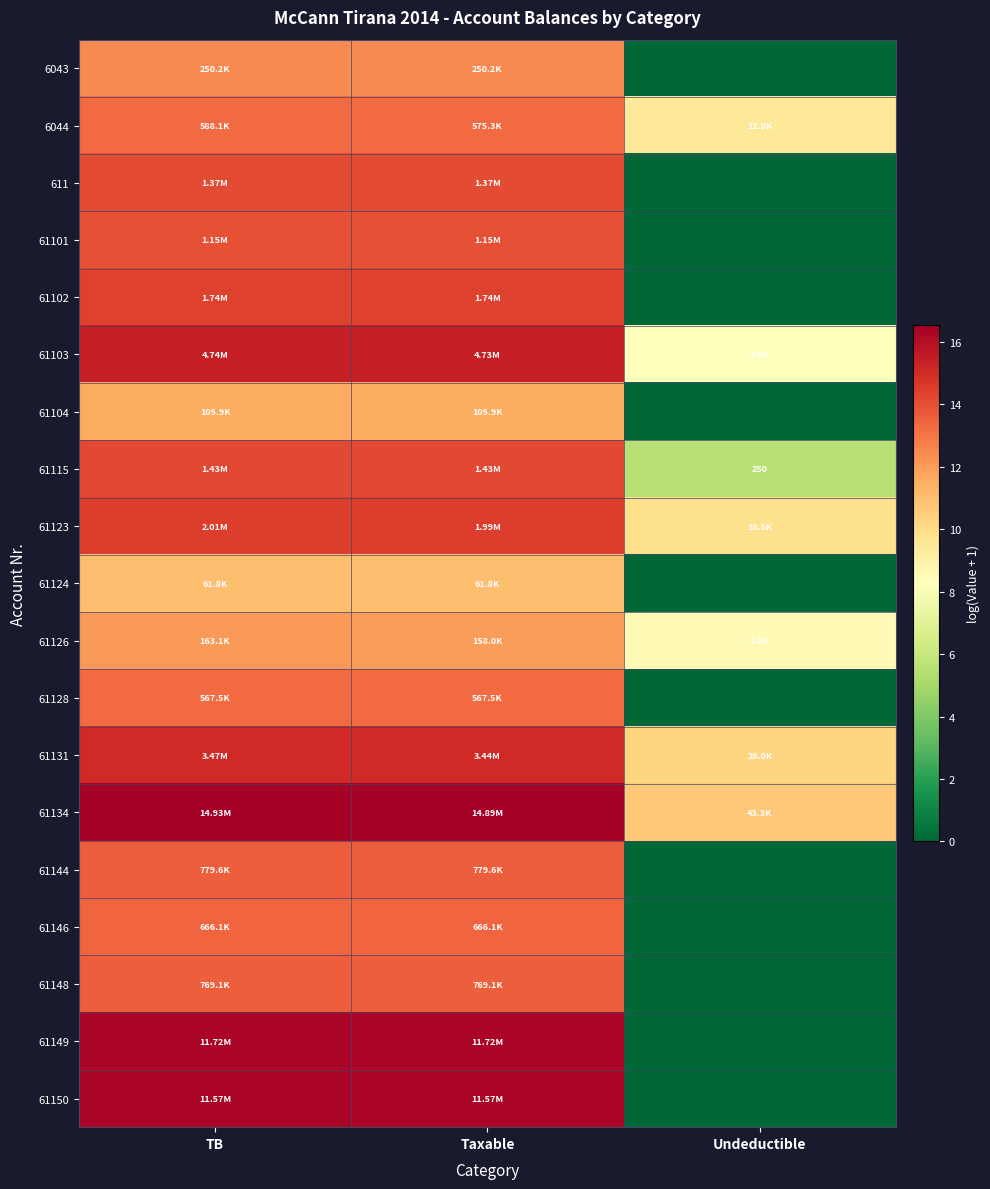

The 6044 series shows 13.3 at TB. True or false?

True